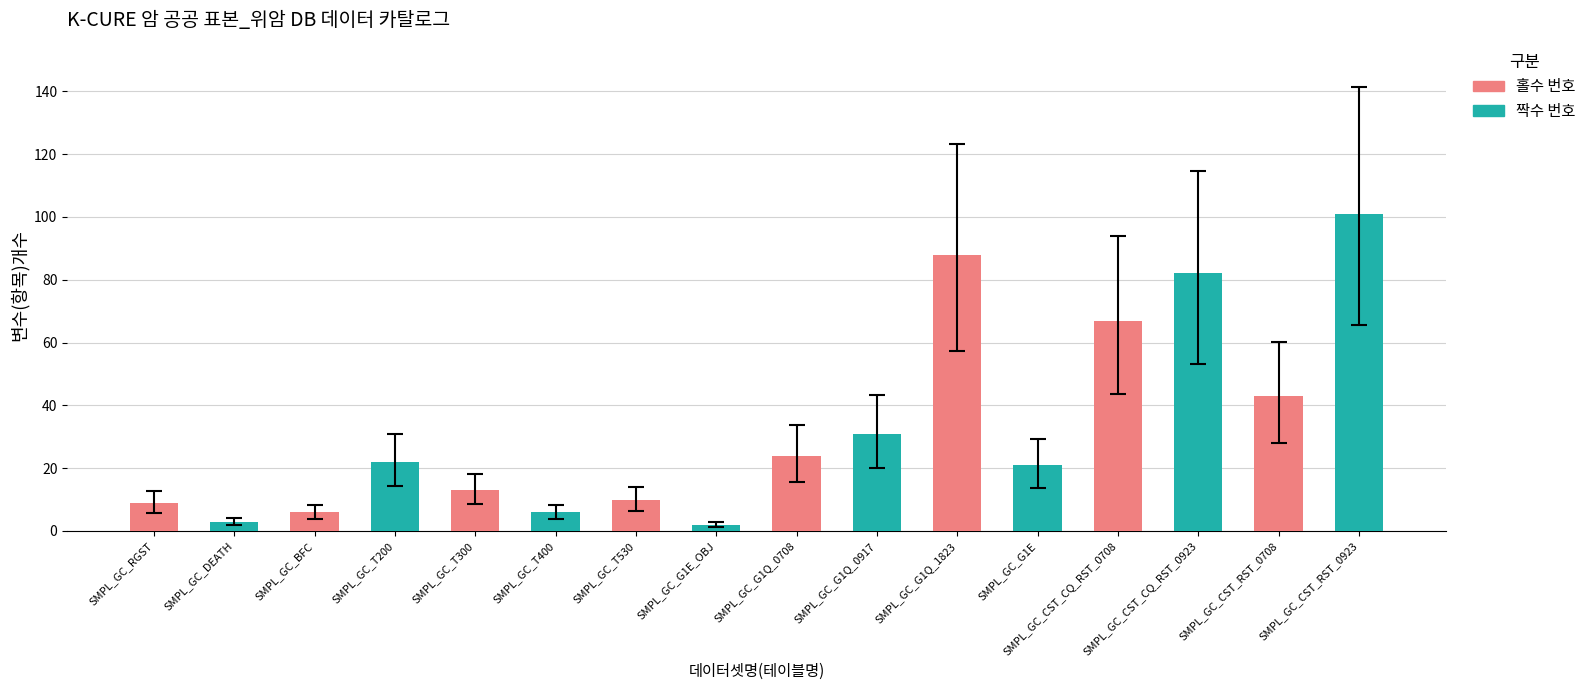

Reading right to left, extract all data points from this chart.

101	43	82	67	21	88	31	24	2	10	6	13	22	6	3	9